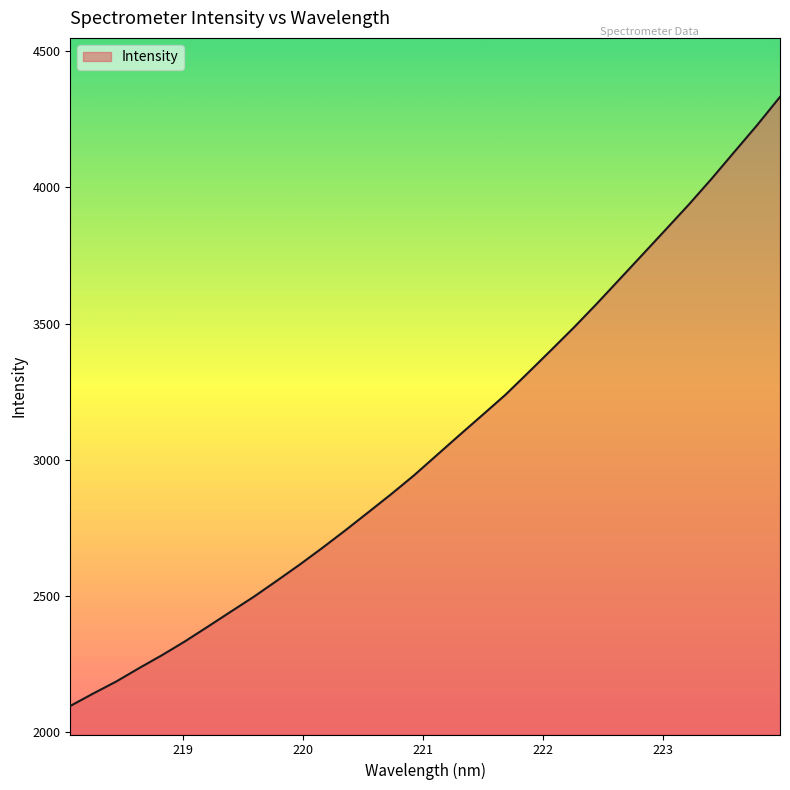

Count the number of categories in the chart.

32